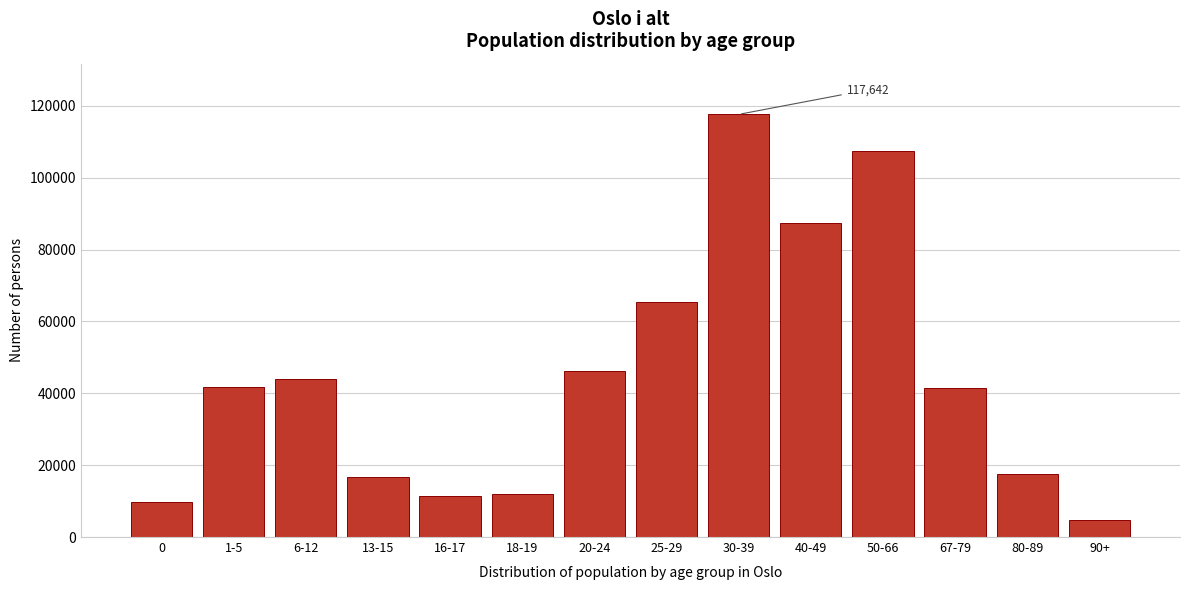

The value at 80-89 is 10017. True or false?

False